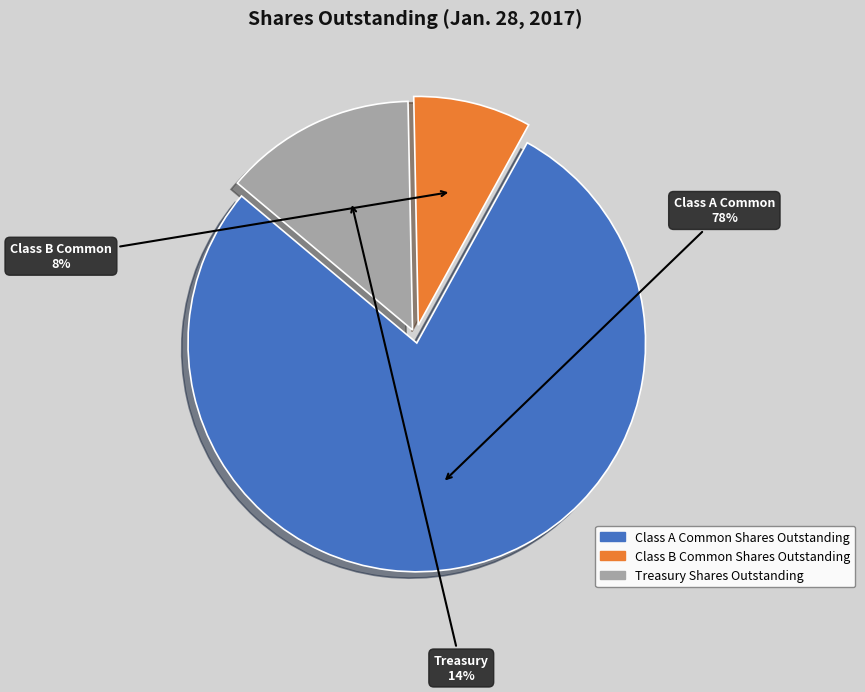

To the nearest percent, what is the difference between the largest and smallest slice percentages?

70%